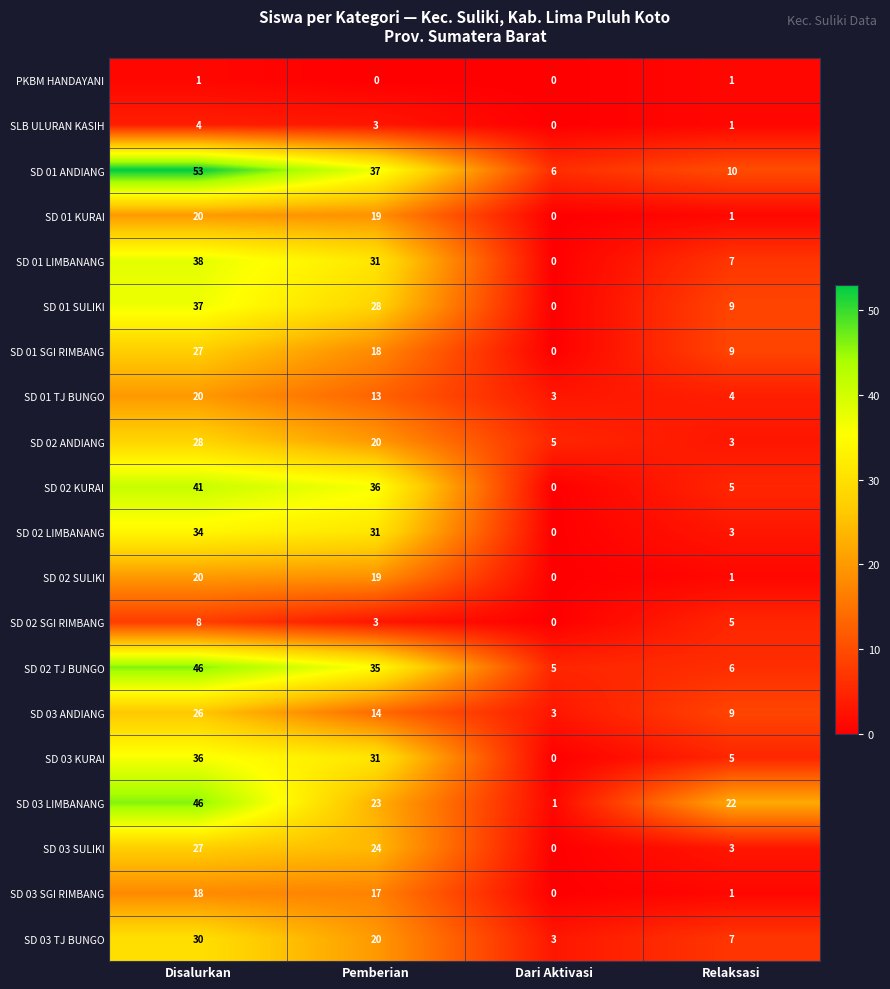

Which label corresponds to the largest value in the chart?

Disalurkan